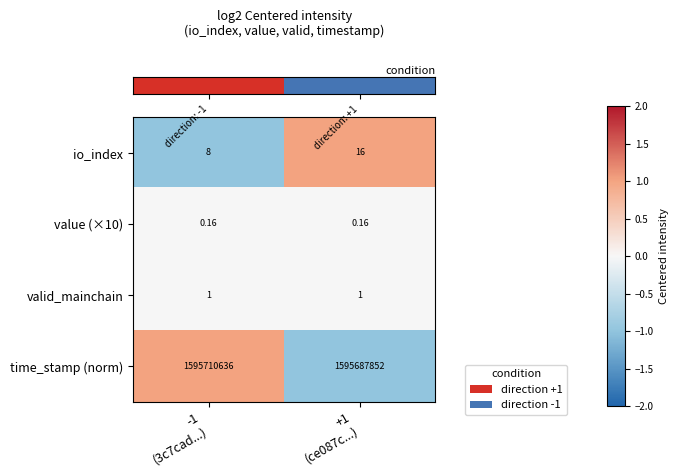

Which series has the largest range (max minus min)?

time_stamp (norm)